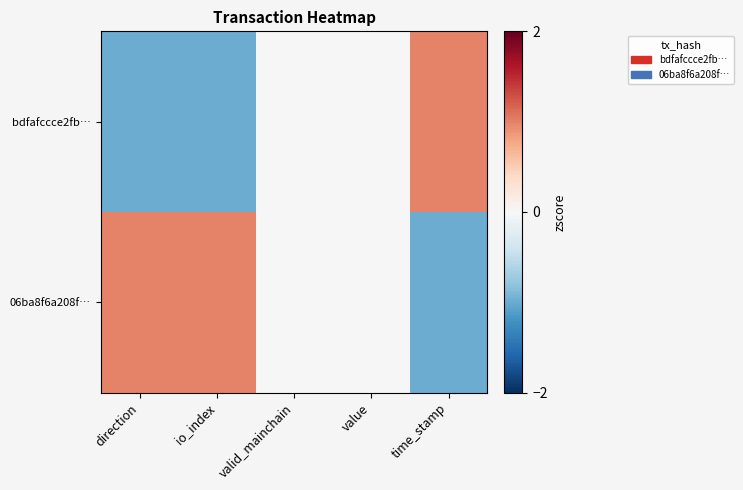

Count the number of data series in this chart.

2